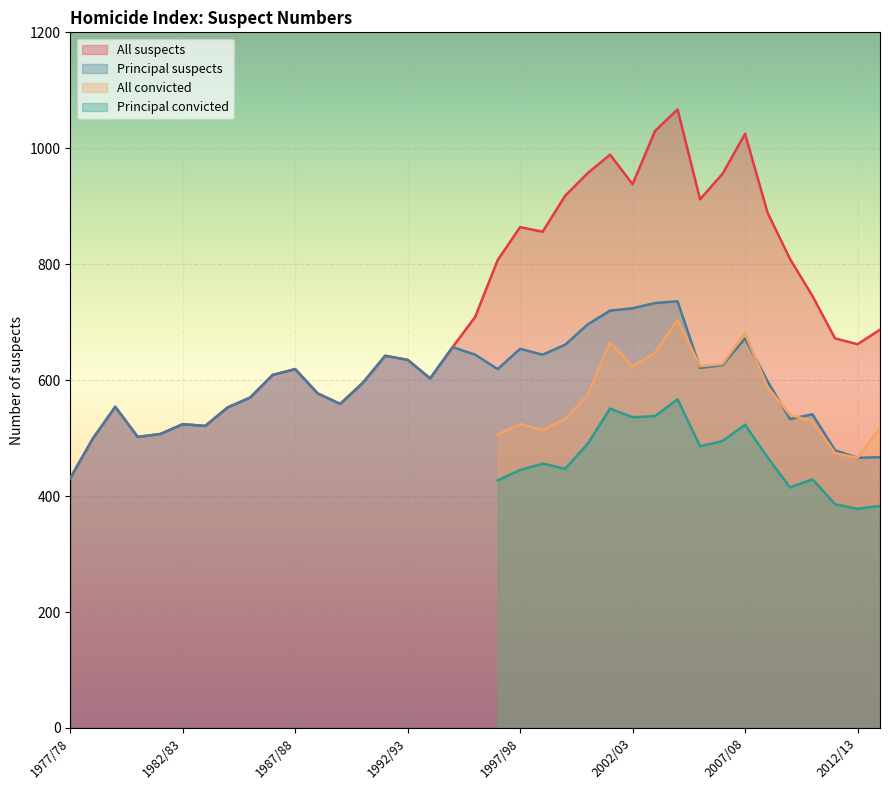

Rank the categories by All suspects value from highest to lowest.

2004/05, 2003/04, 2007/08, 2001/02, 2000/01, 2006/07, 2002/03, 1999/00, 2005/06, 2008/09, 1997/98, 1998/99, 2009/10, 1996/97, 2010/11, 1995/96, 2013/14, 2011/12, 2012/13, 1994/95, 1991/92, 1992/93, 1987/88, 1986/87, 1993/94, 1990/91, 1988/89, 1985/86, 1989/90, 1979/80, 1984/85, 1982/83, 1983/84, 1981/82, 1980/81, 1978/79, 1977/78